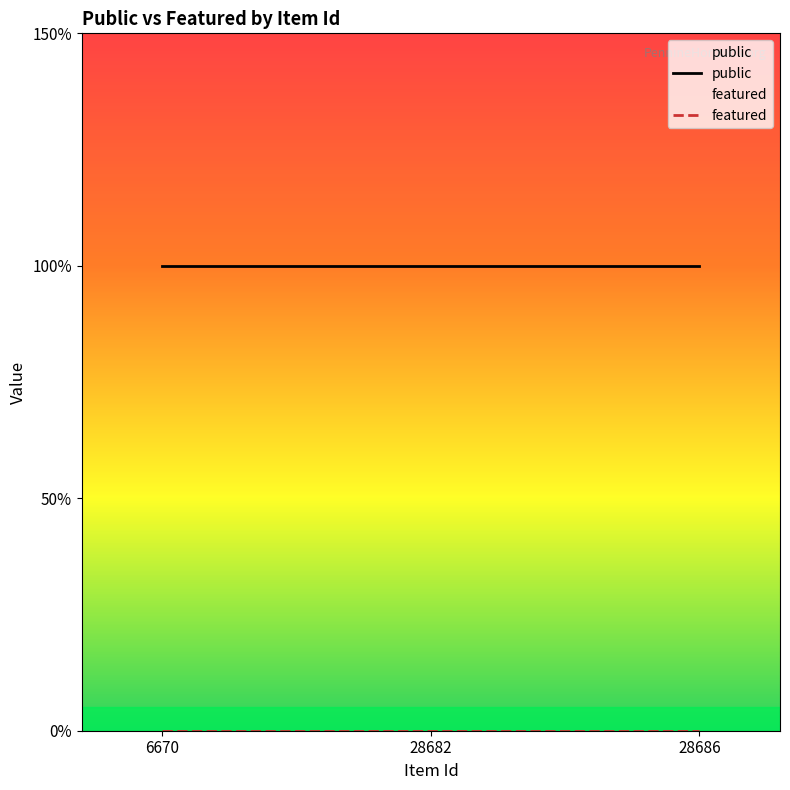

What is the value of the public point at the 3rd from the left?

1